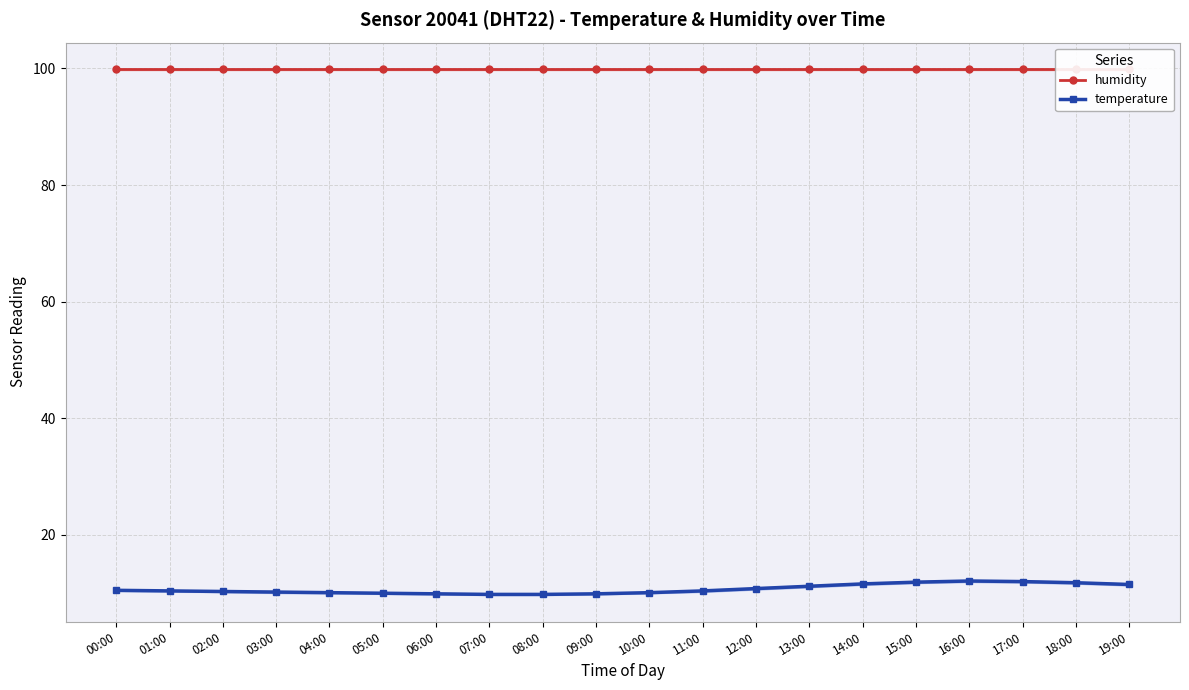

Which label corresponds to the largest value in the chart?

00:00